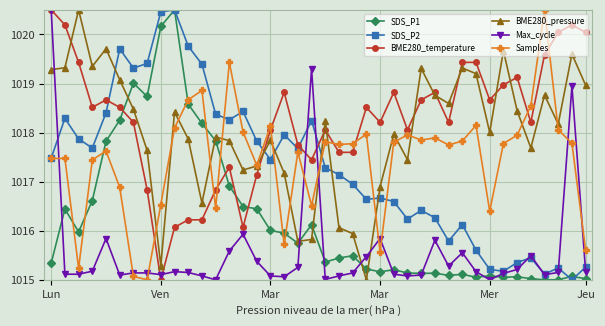

What is the minimum value for BME280_pressure?

1015.0